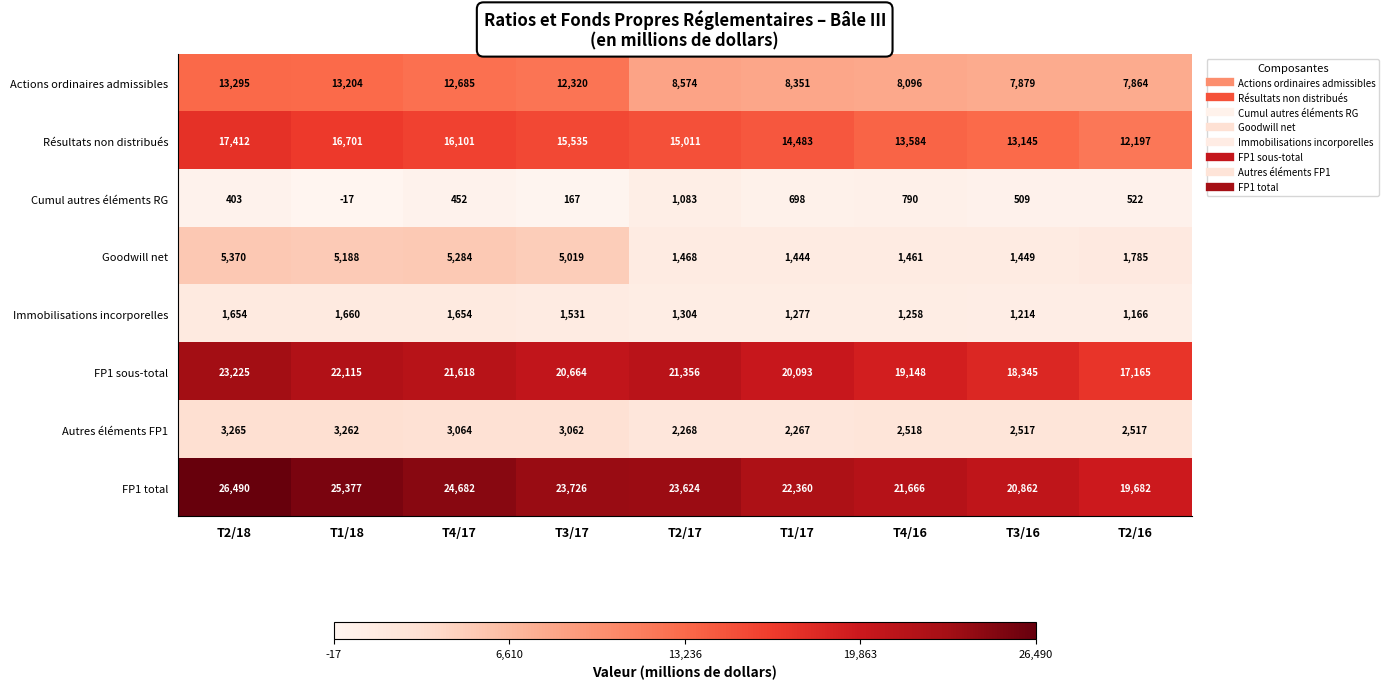

What is the difference between the FP1 total values at T3/16 and T4/16?

804